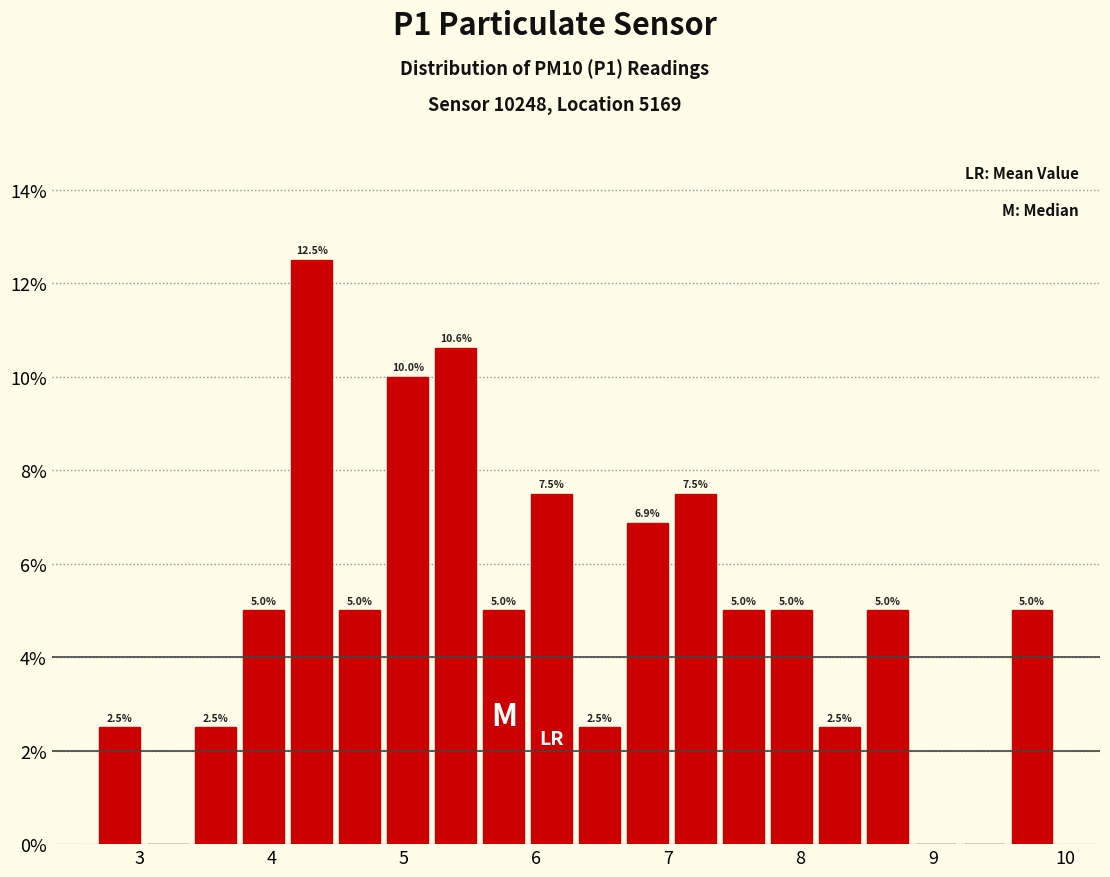

Around what value on the x-axis is the tallest bar? Give the approximate position of its centre, as read against the axis.

4.3